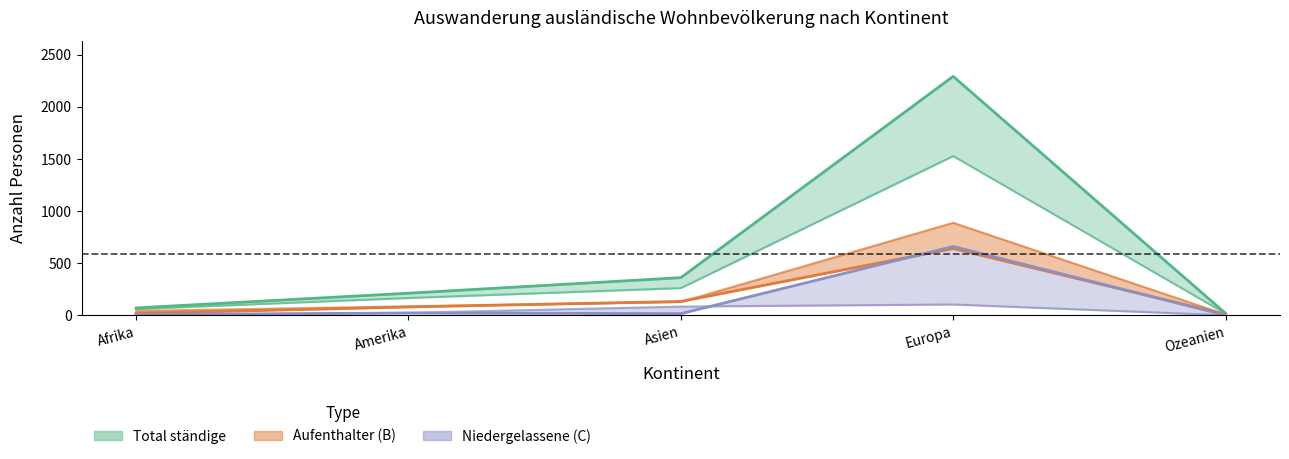

True or false: Aufenthalter (B) Total and Aufenthalter (B) Maenner cross at least once.

False